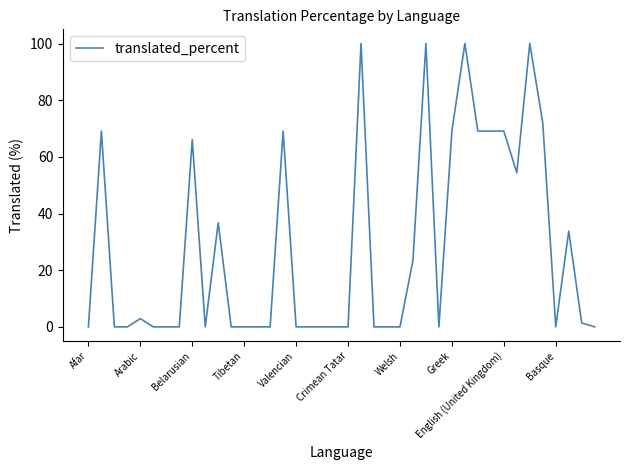

What is the maximum value shown in the chart?

100.0